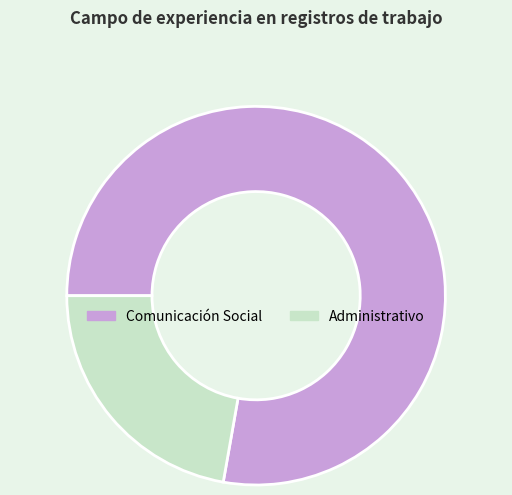

Count the number of slices in the pie.

2